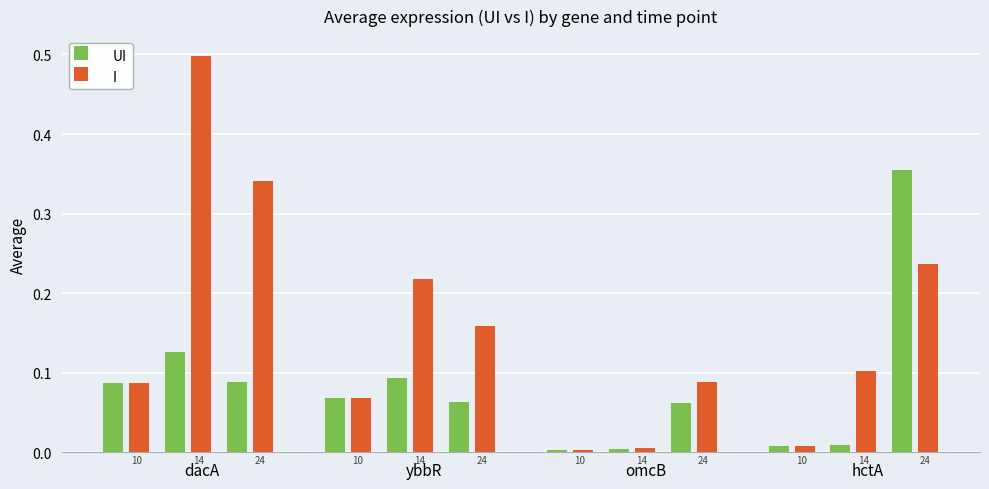

What are all the series names shown in the legend?

UI, I